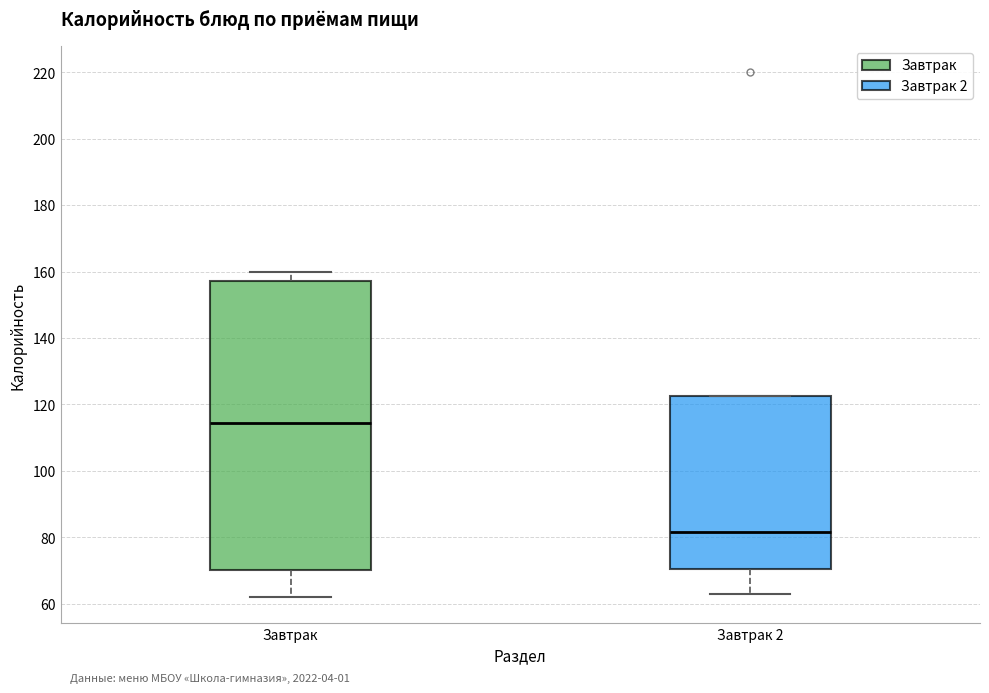

Which box's median line is the lowest?

Завтрак 2